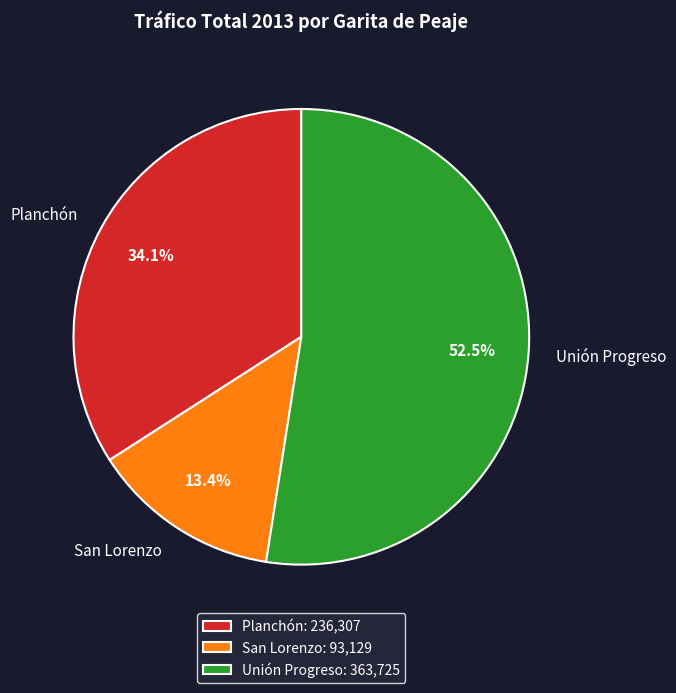

What is the ratio of the value at San Lorenzo to the value at Planchón?

0.4